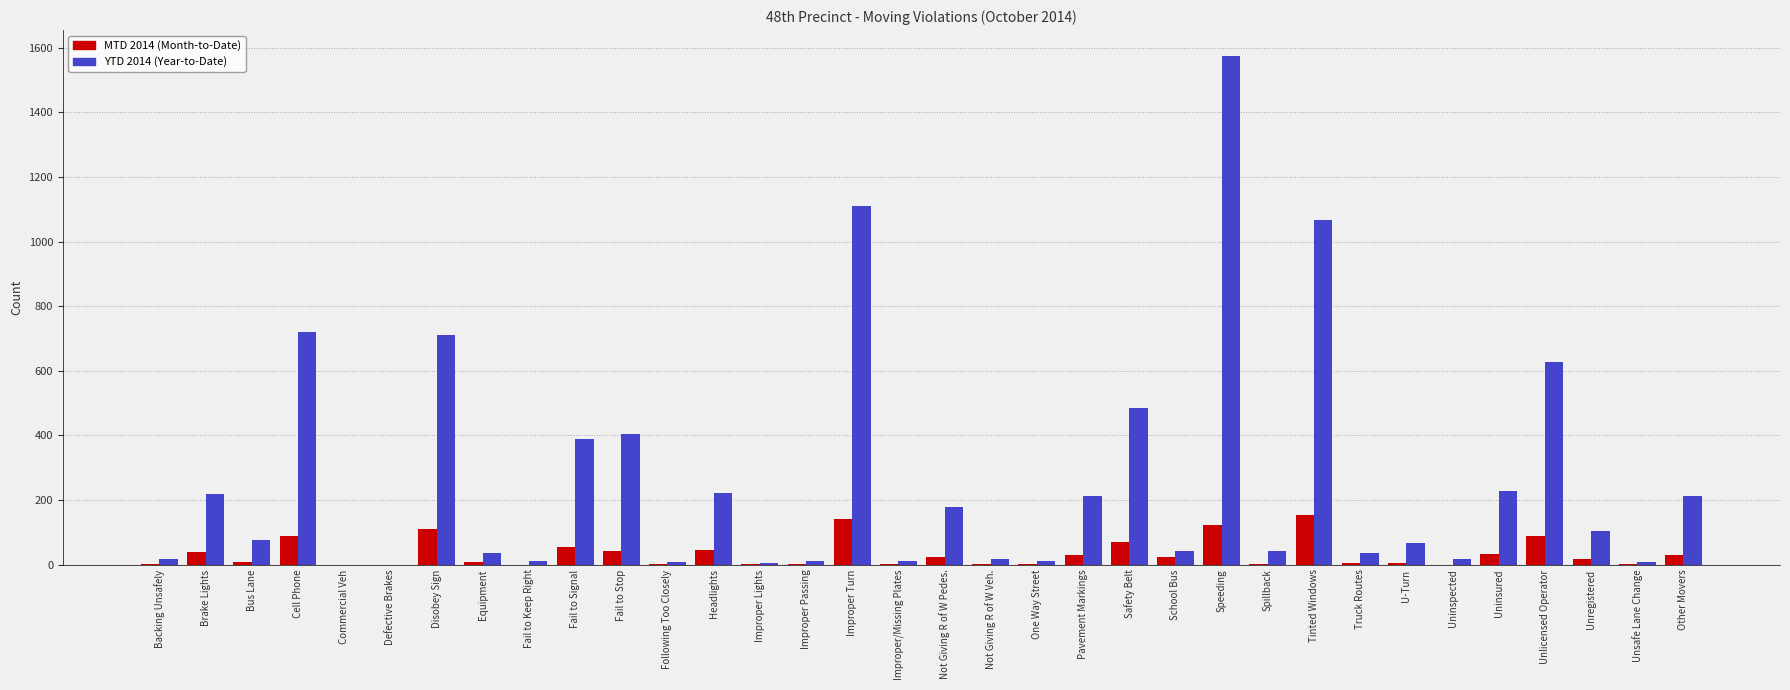

What is the total value across all series at Headlights?

268